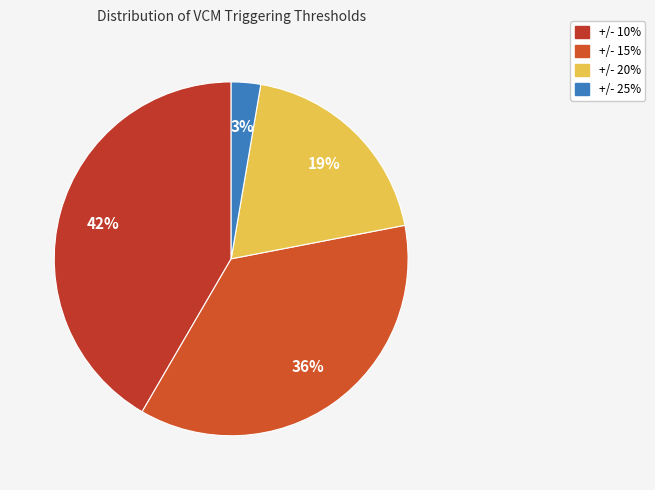

Is it true that +/- 15% is 8% of the pie?

False